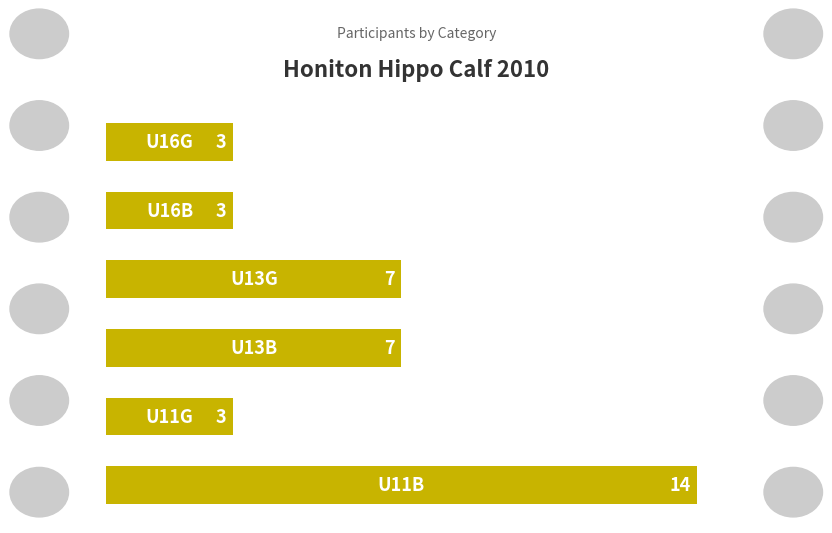

How many data points are less than 7?

3